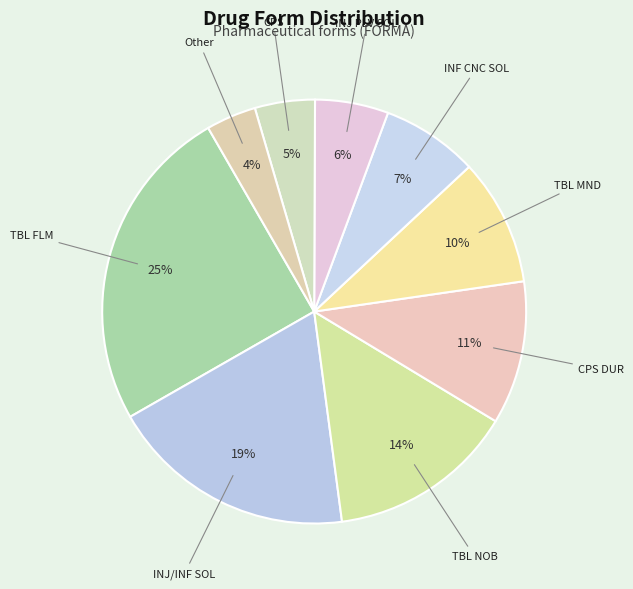

Which slice is the largest?

TBL FLM